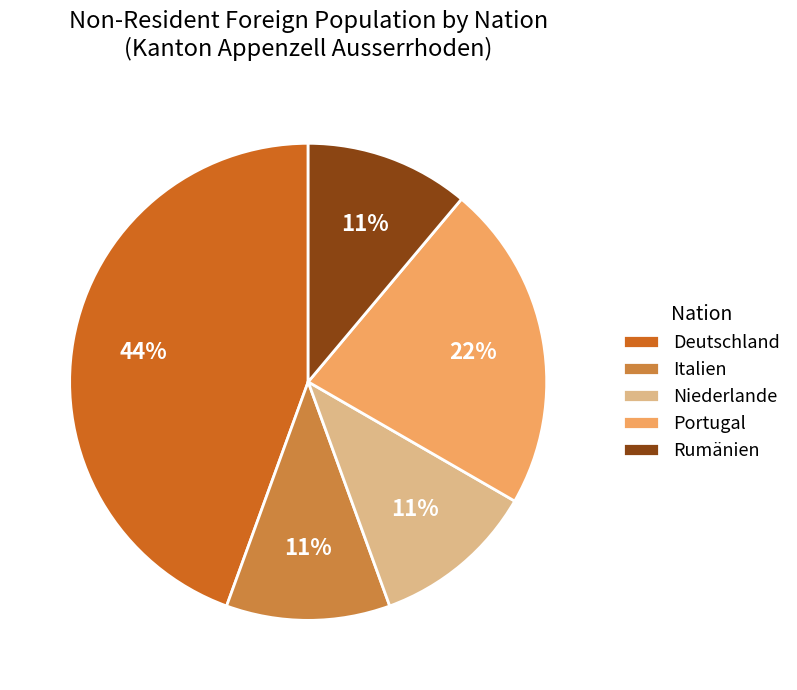

How many slices are in this pie chart?

5